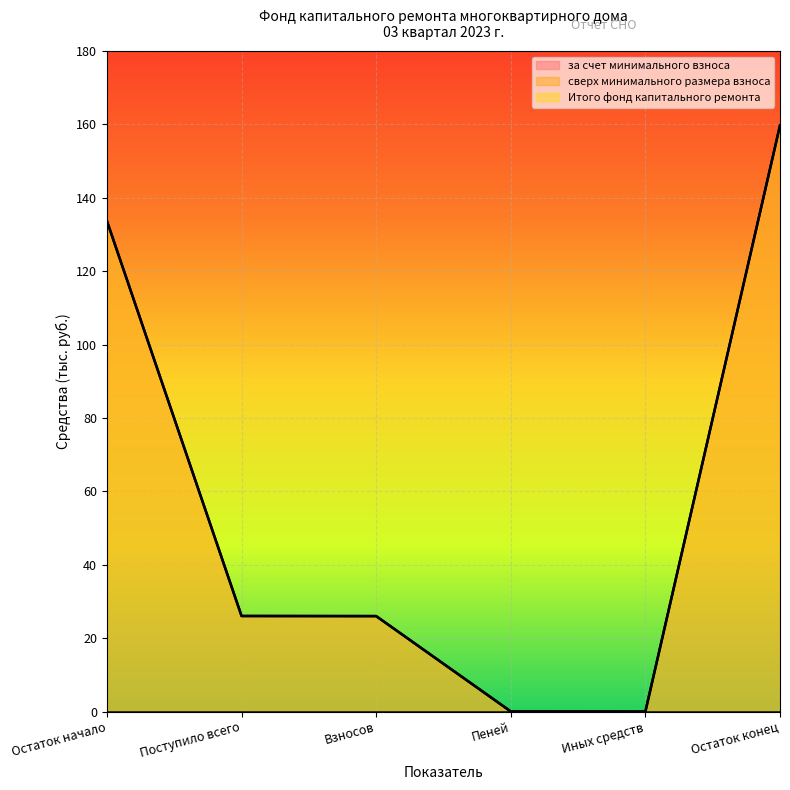

Which series has the largest total across all categories?

за счет минимального взноса